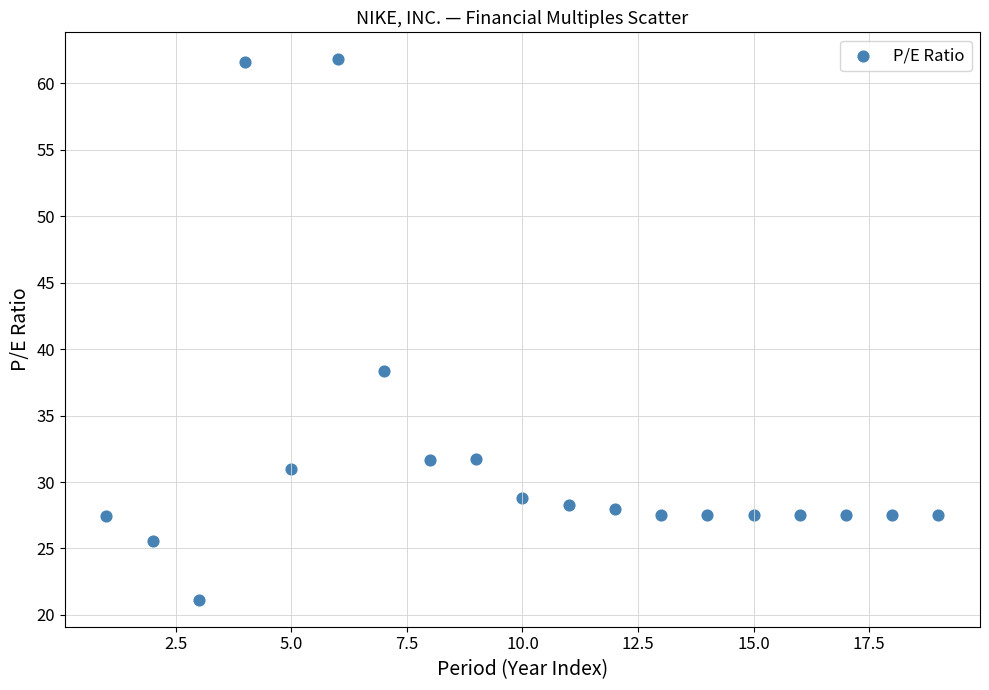

What Y value in the scatter plot is closest to 41?

38.3